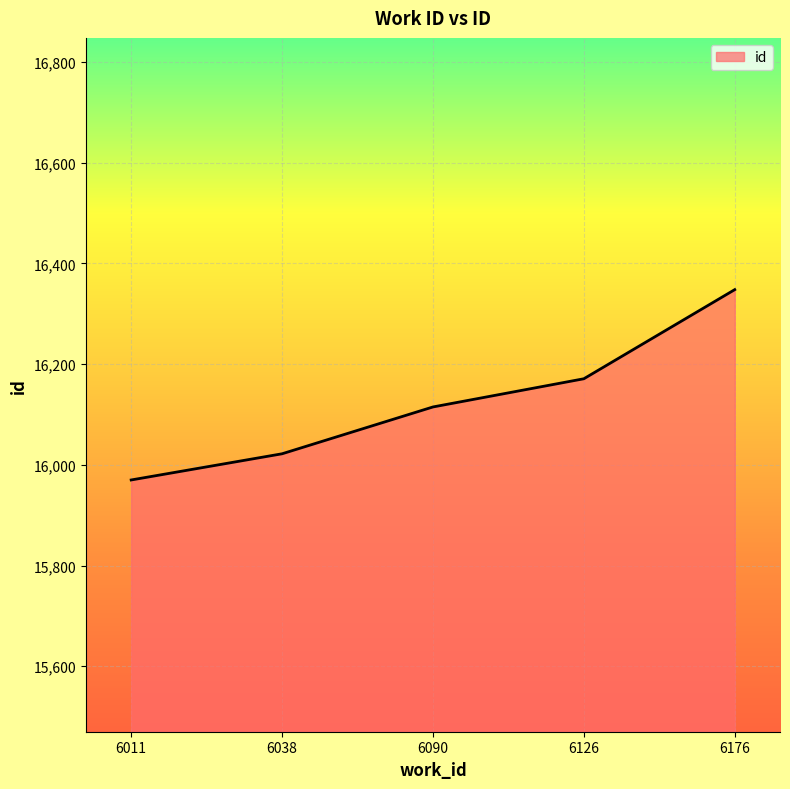

How many lines are shown in the chart?

1